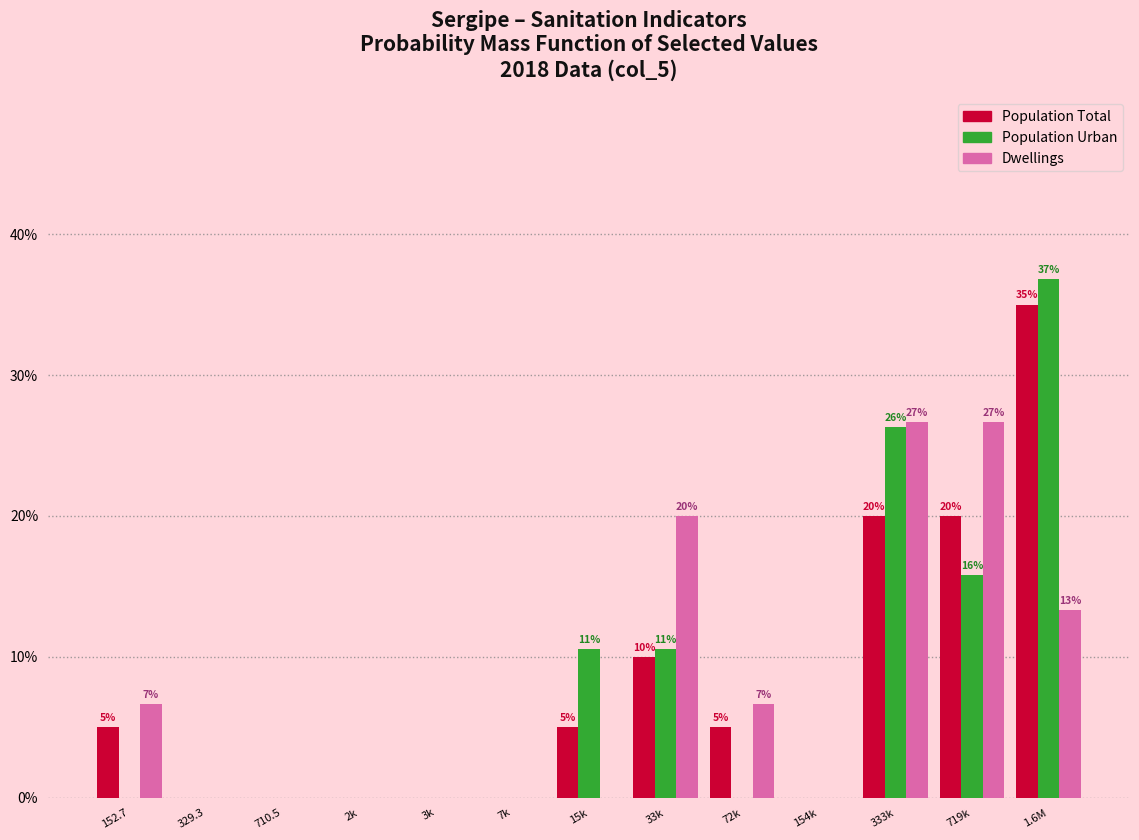

Is the value of Population Urban at 7k greater than the value of Dwellings at 719k?

No